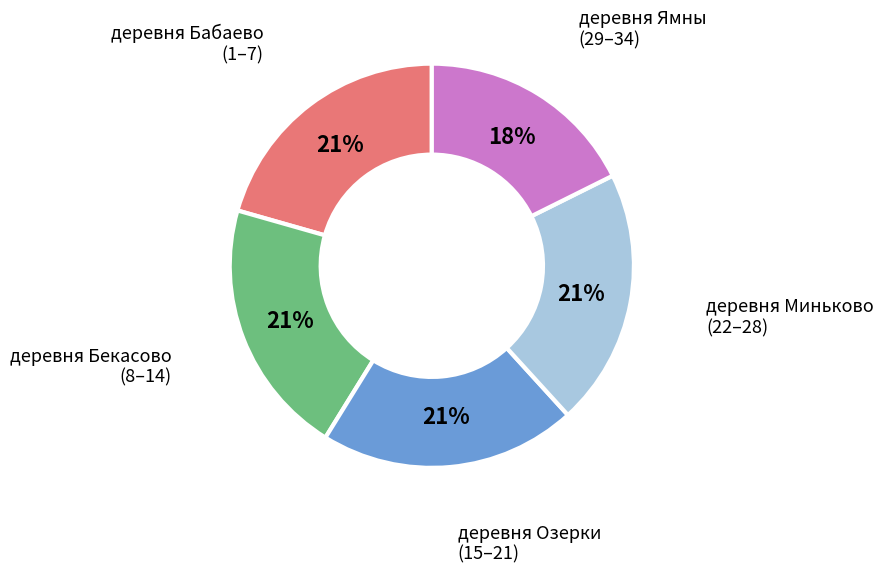

The деревня Бекасово (8–14) slice represents 26% of the pie. True or false?

False